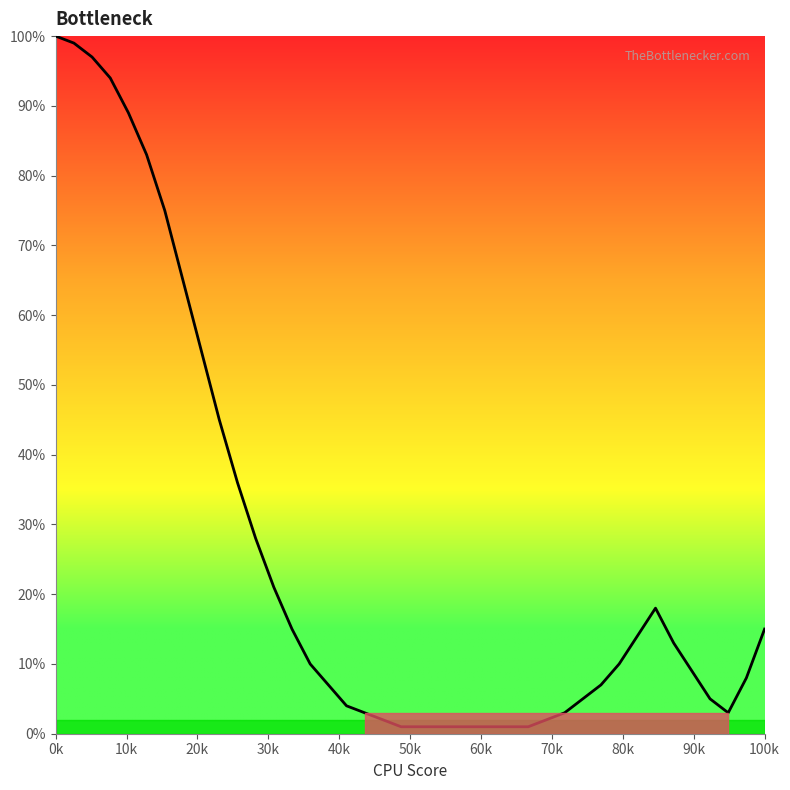

How many lines are shown in the chart?

1